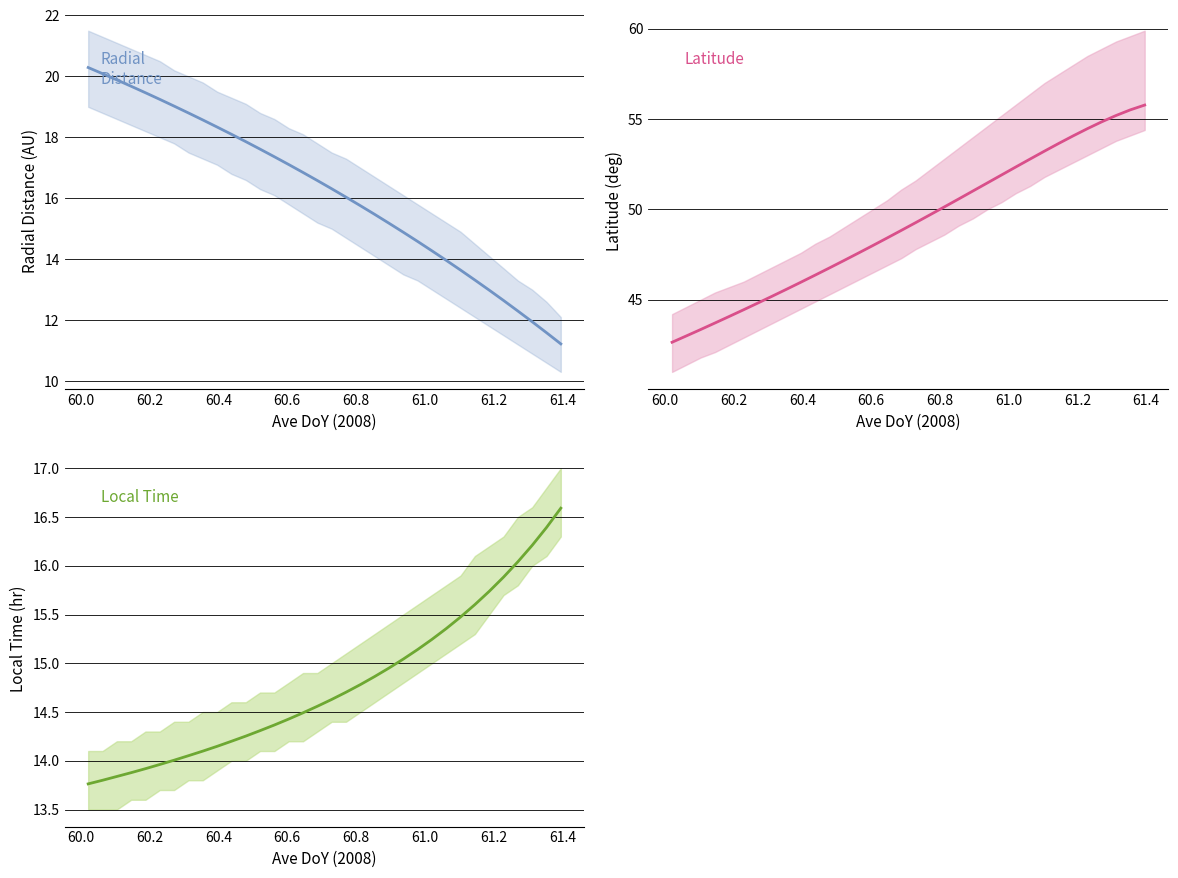

The Local_Time series shows 4.5 at 26. True or false?

False